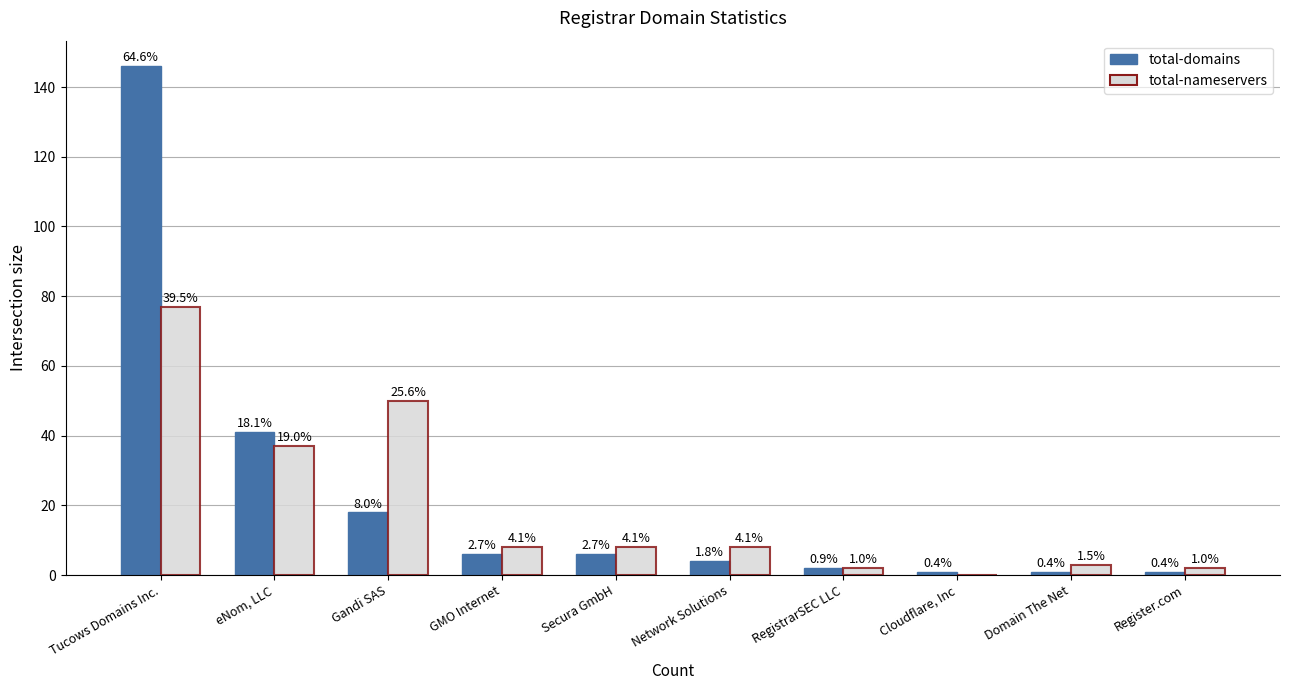

Are the bars grouped side by side (vs. stacked)?

Yes